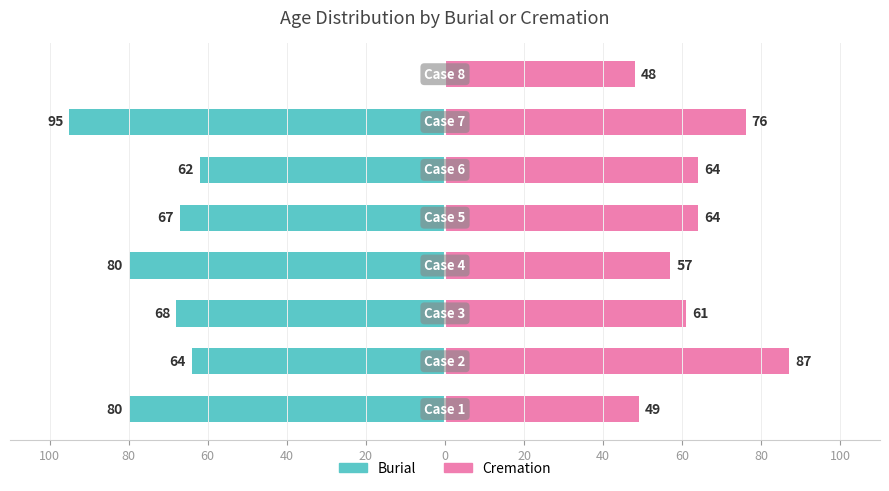

Rank the series at 0 from highest to lowest value.

Cremation, Burial